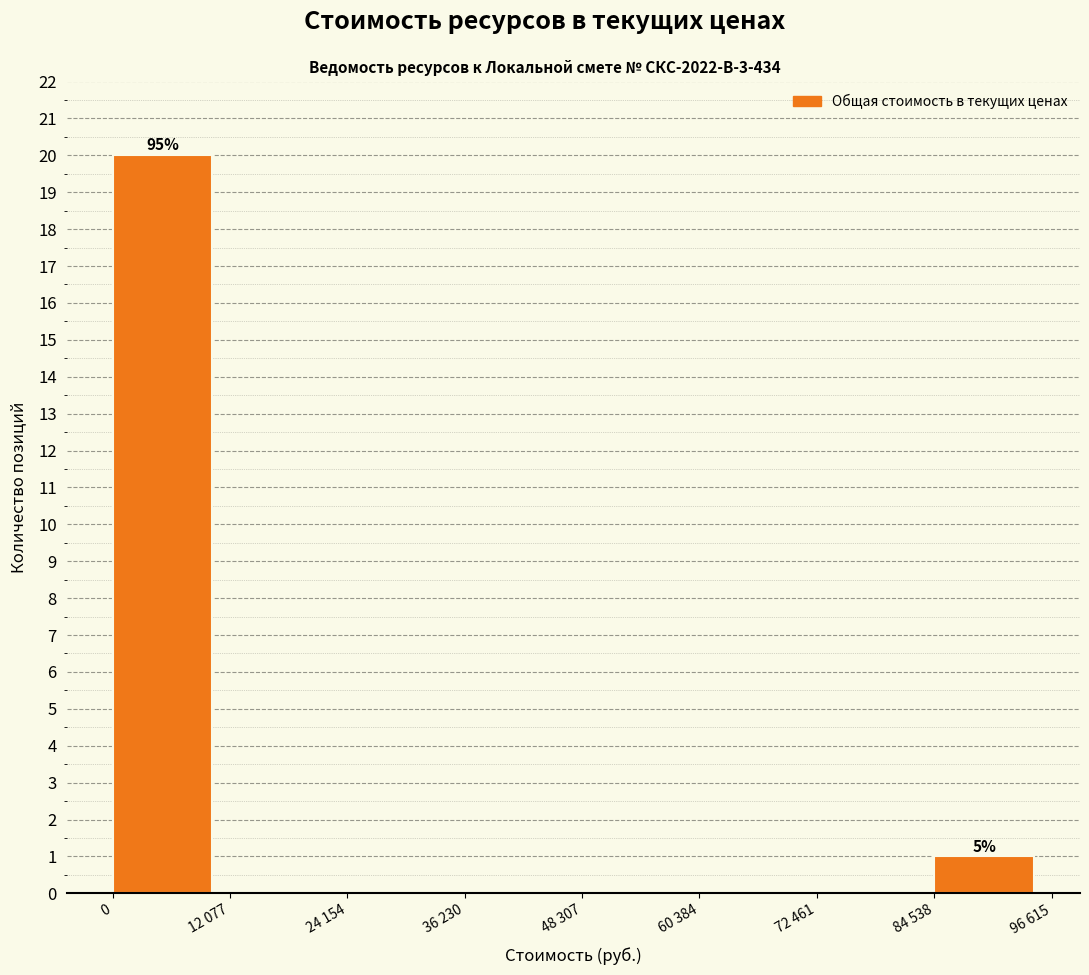

Reading left to right, transcribe all the data shown in this chart.

0=20	12 077=0	24 154=0	36 230=0	48 307=0	60 384=0	72 461=0	84 538=1